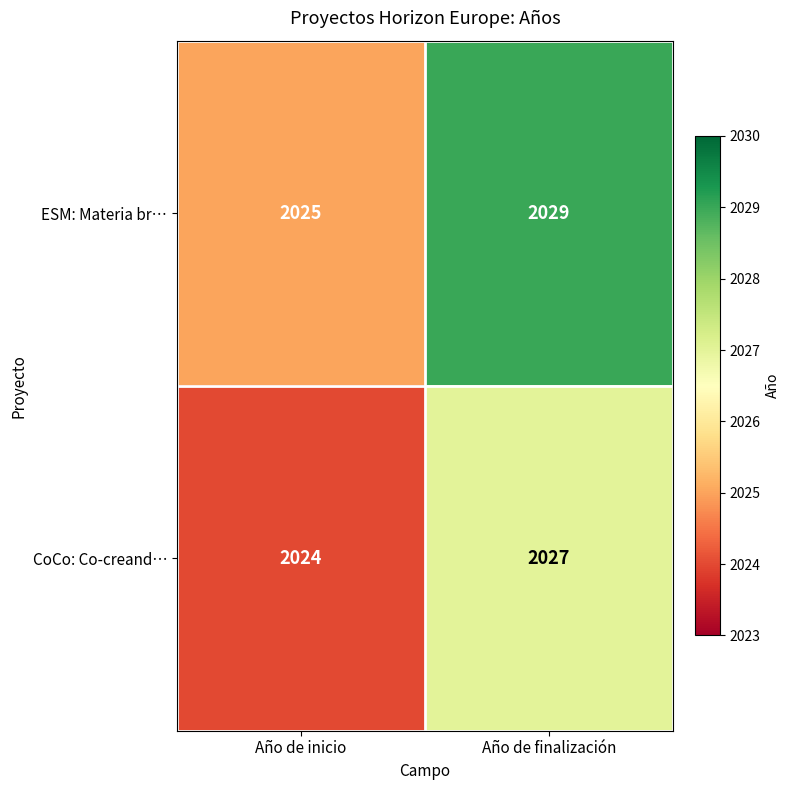

Reading left to right, transcribe all the data shown in this chart.

ESM: Materia br…: Año de inicio=2025	Año de finalización=2029
CoCo: Co-creand…: Año de inicio=2024	Año de finalización=2027